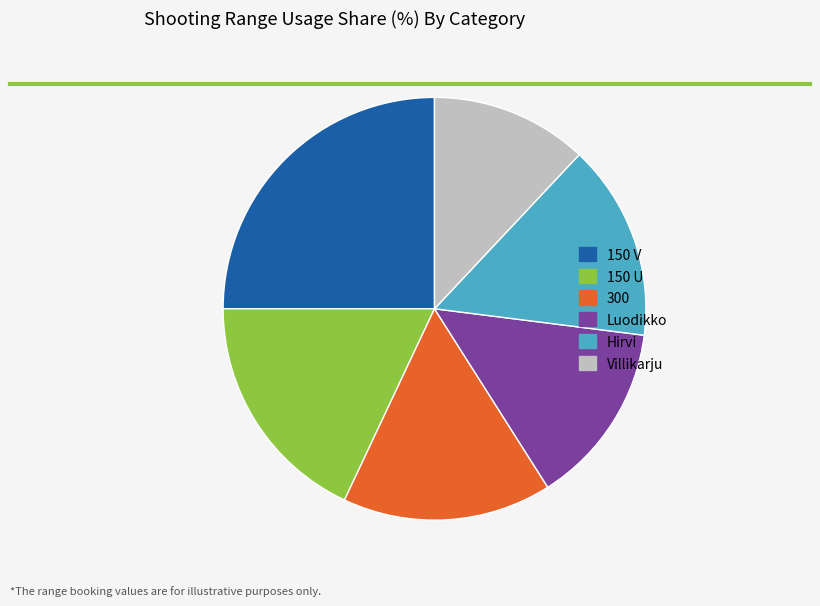

Which category has the smallest portion of the pie?

Villikarju